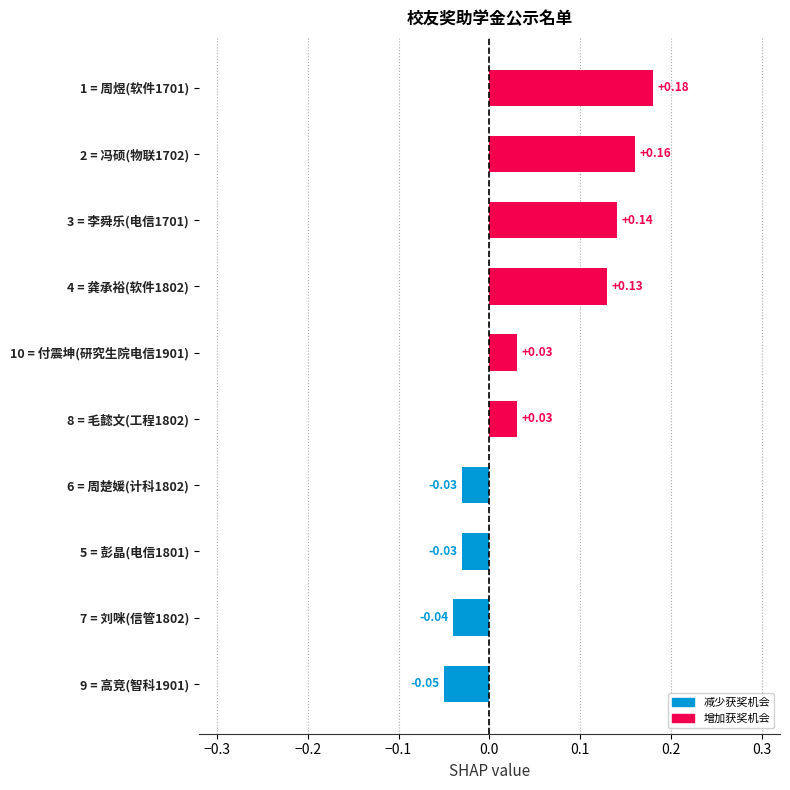

What is the sum of all values?

0.5